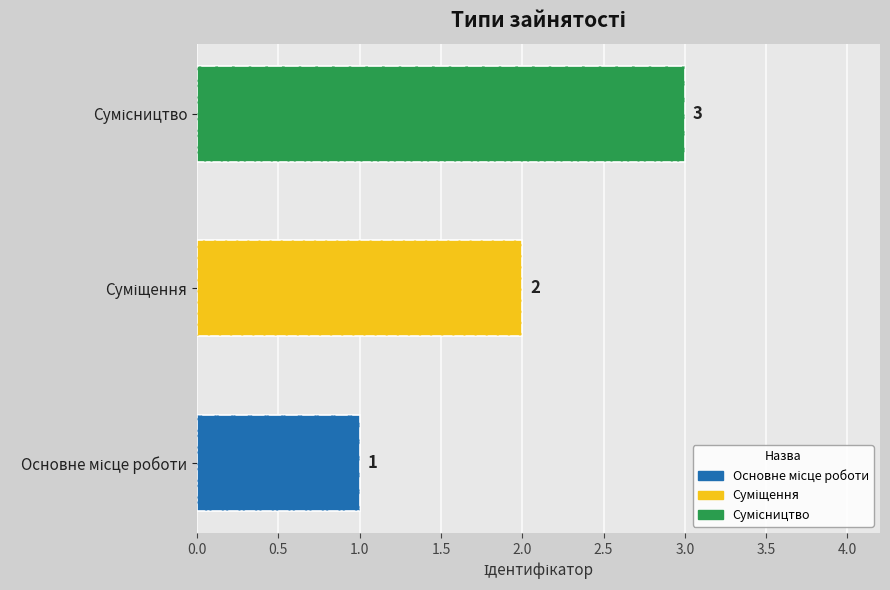

Which has a higher value, Основне місце роботи or Сумісництво?

Сумісництво